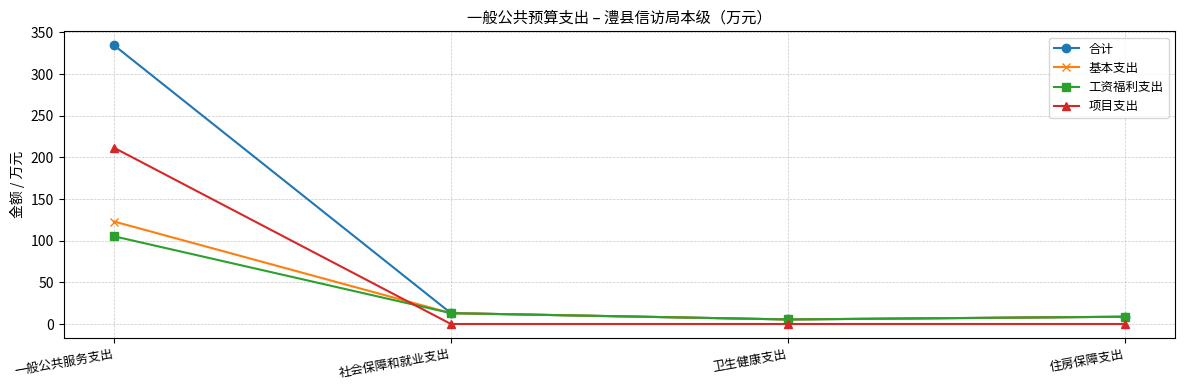

Which series ends up on top after the final intersection of 项目支出 and 基本支出?

基本支出